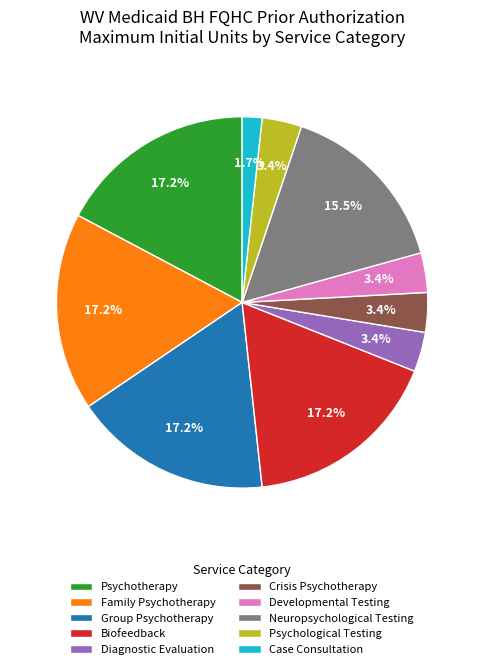

Which slice is the smallest?

Case Consultation